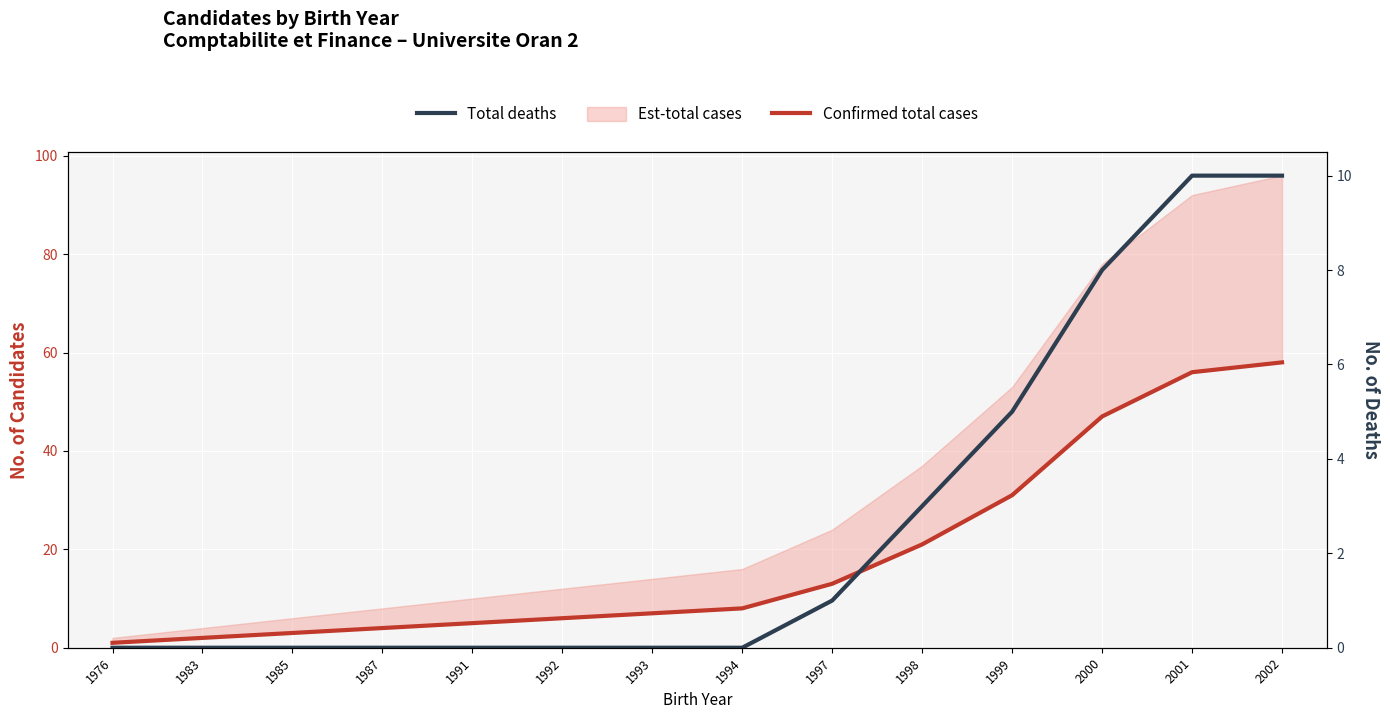

True or false: Confirmed total cases and Total deaths intersect in this chart.

False